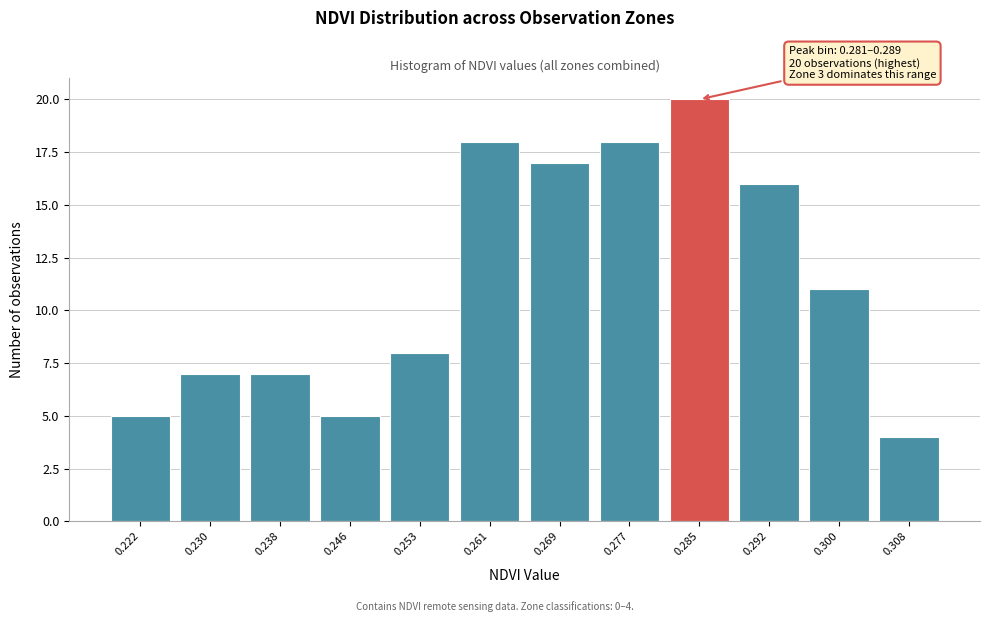

Which range on the x-axis has the tallest bar?

0.281 to 0.289